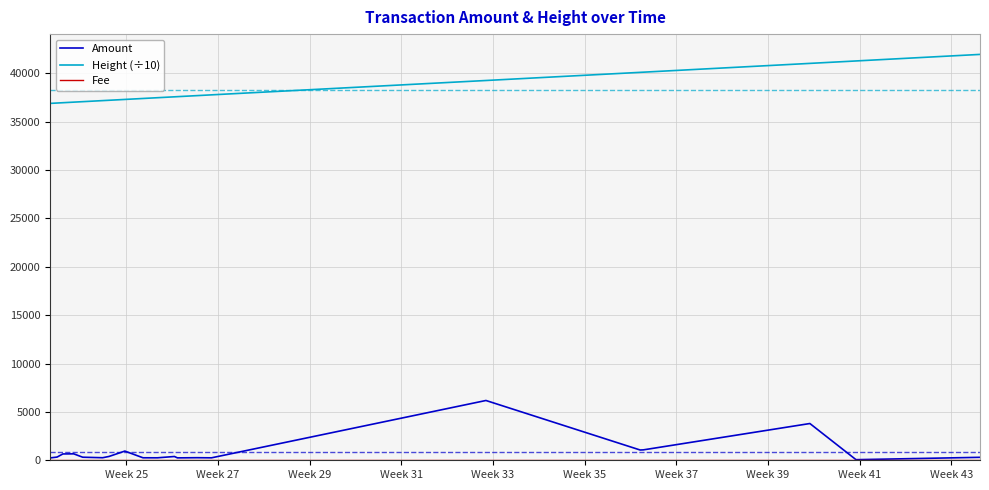

True or false: Amount and Height (÷10) cross at least once.

False